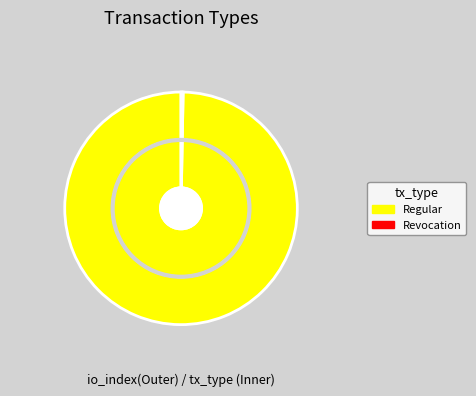

To the nearest percent, what is the combined percentage of Regular and Revocation?

100%